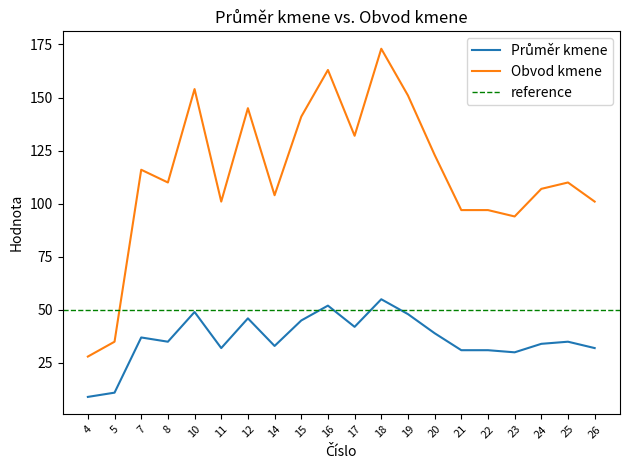

What is the value of the Obvod kmene point at the 10th from the left?

163